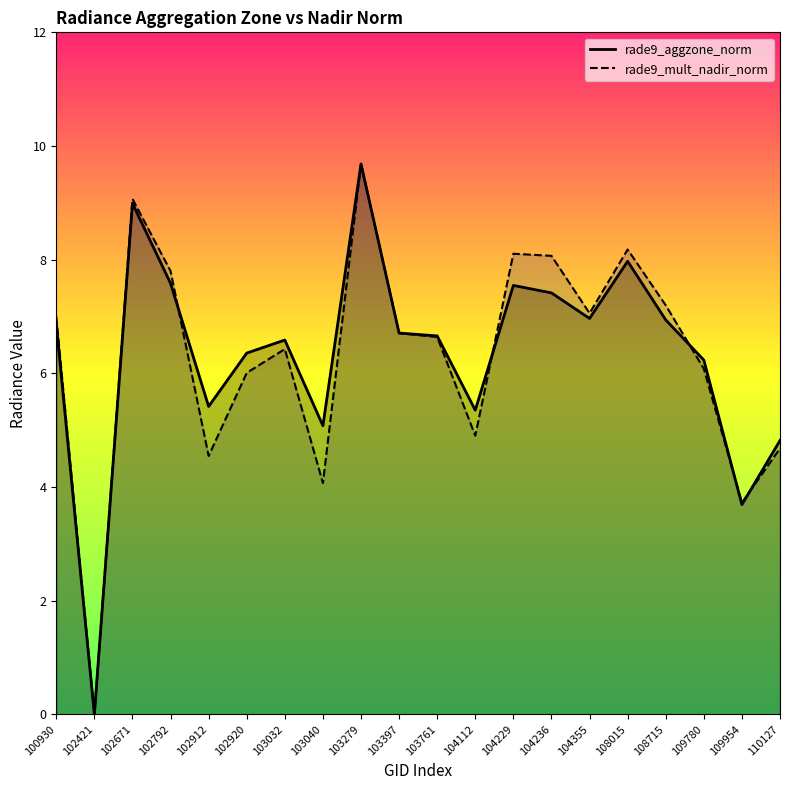

What is the value of the rade9_aggzone_norm point at the 11th from the left?

6.7